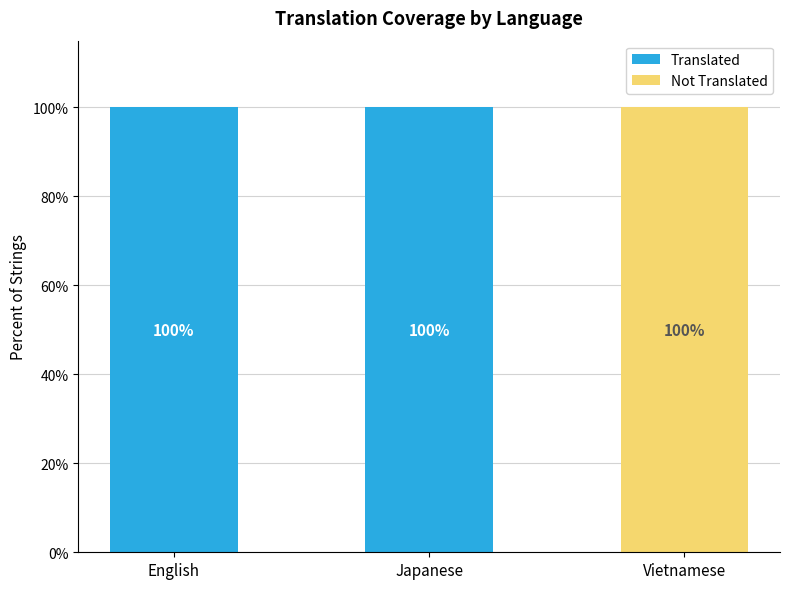

True or false: Translated has a value of 151 at Japanese.

False